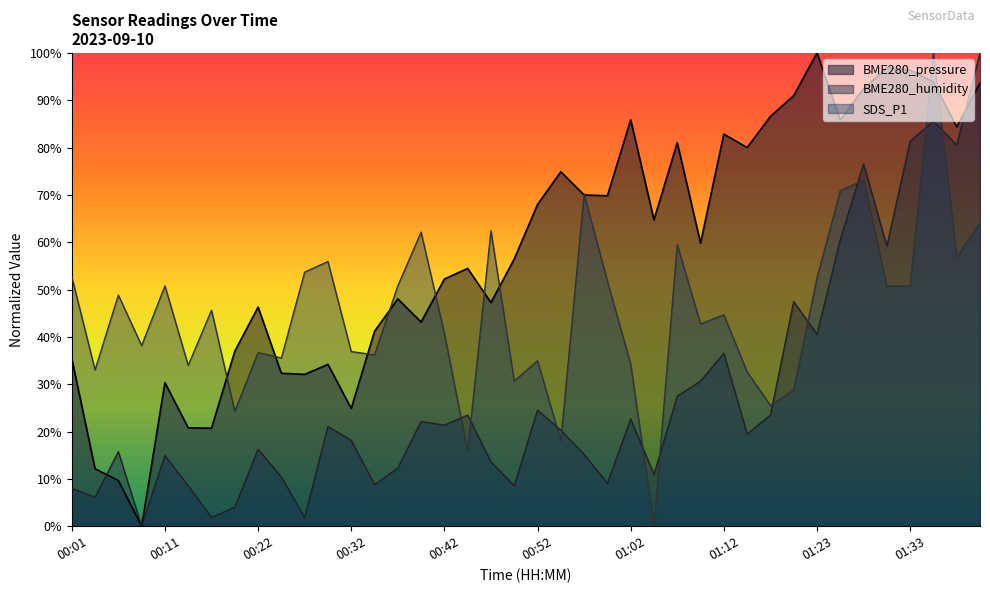

Rank the series by their average value, from highest to lowest.

BME280_pressure, SDS_P1, BME280_humidity